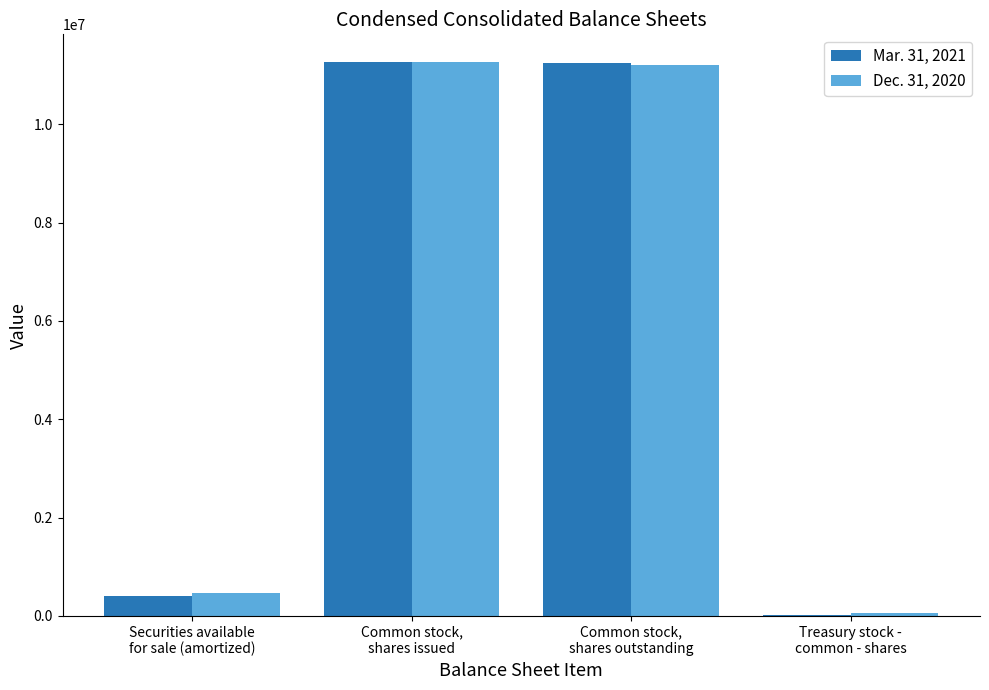

What is the difference between the Mar. 31, 2021 values at Securities available
for sale (amortized) and Common stock,
shares outstanding?

10847868